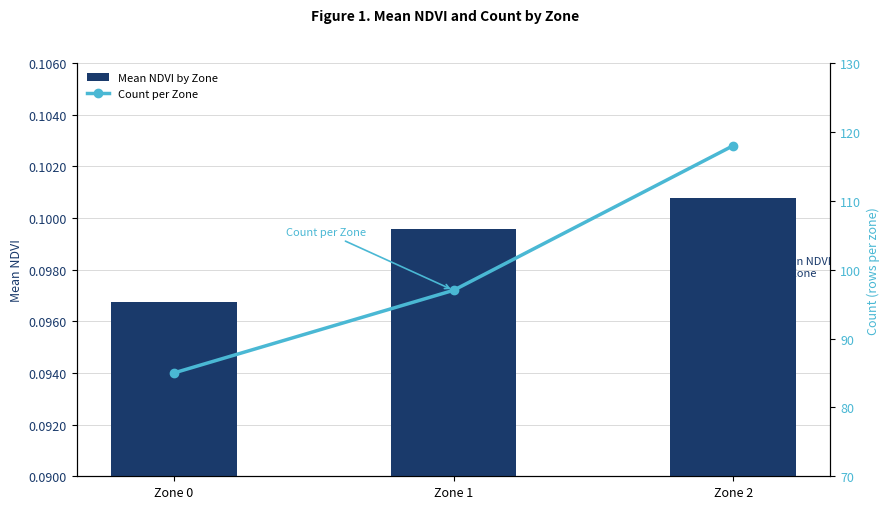

What are all the series names shown in the legend?

Mean NDVI by Zone, Count per Zone